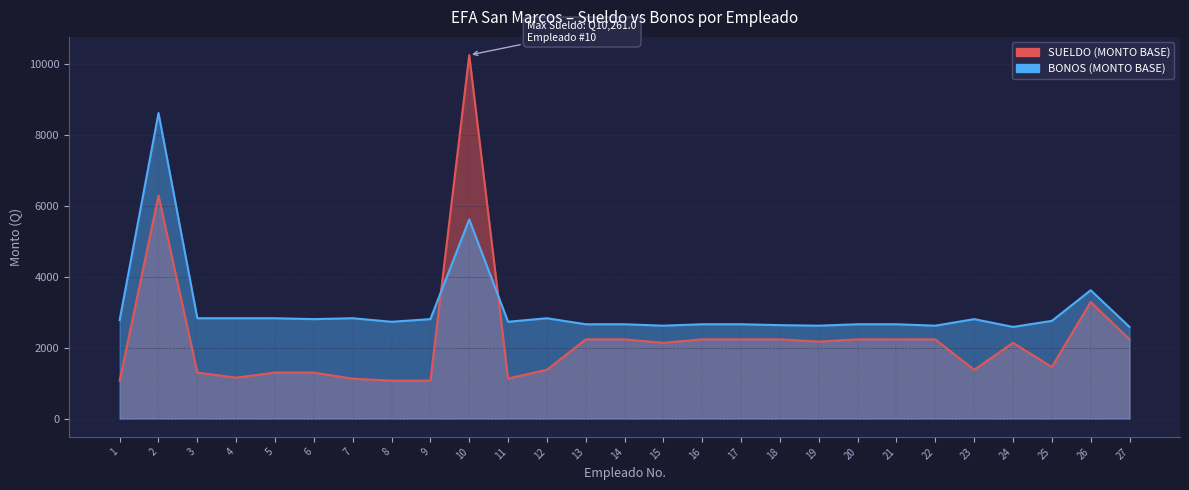

What is the sum of all SUELDO (MONTO BASE) values?

61235.3